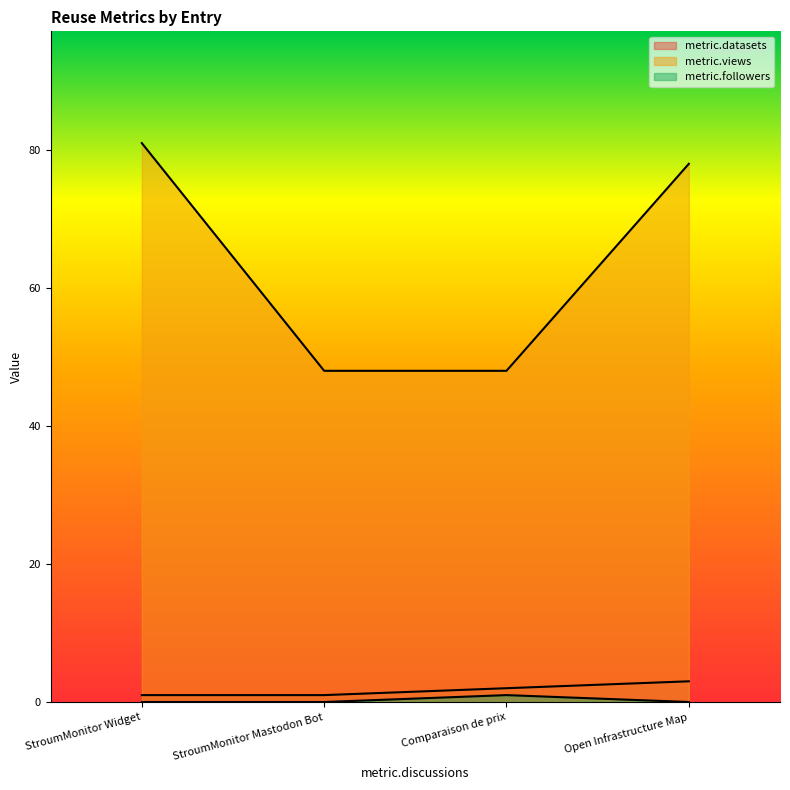

How many series are shown in this chart?

3